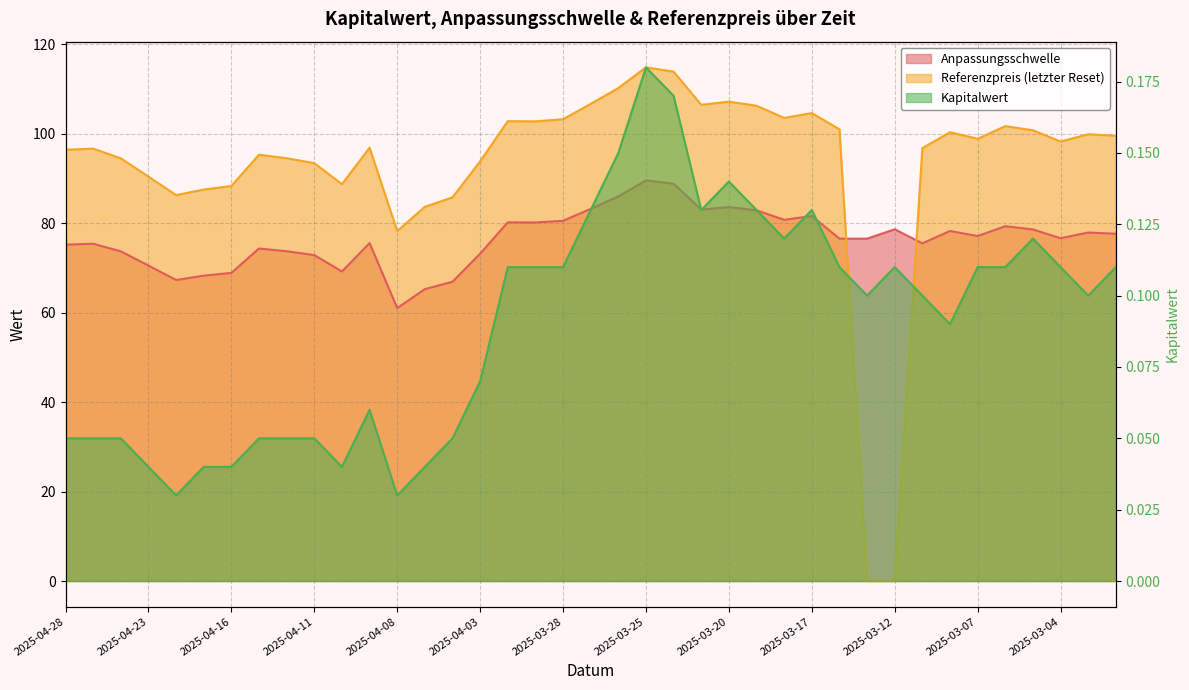

How many Kapitalwert values are between 0 and 1?

39